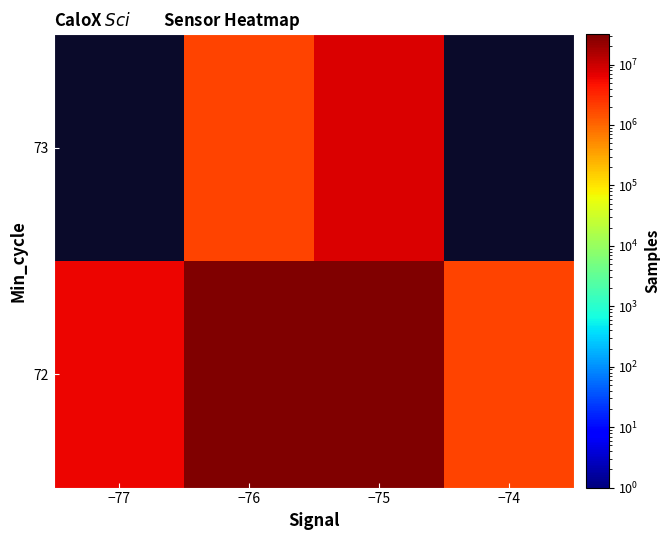

List the labels in order of 72 value, largest first.

−76, −75, −77, −74